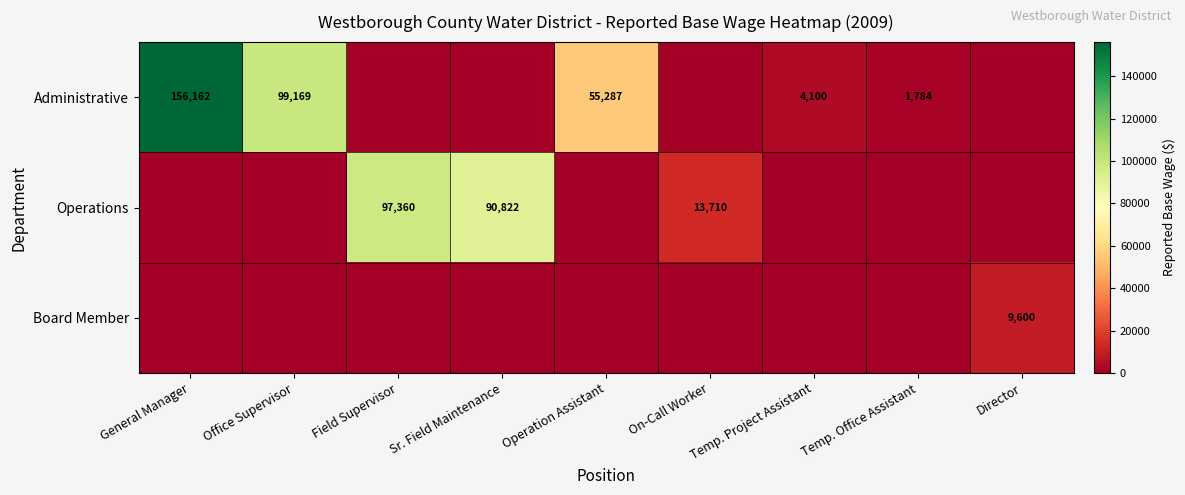

Which has a higher value, Director or Operation Assistant?

Operation Assistant